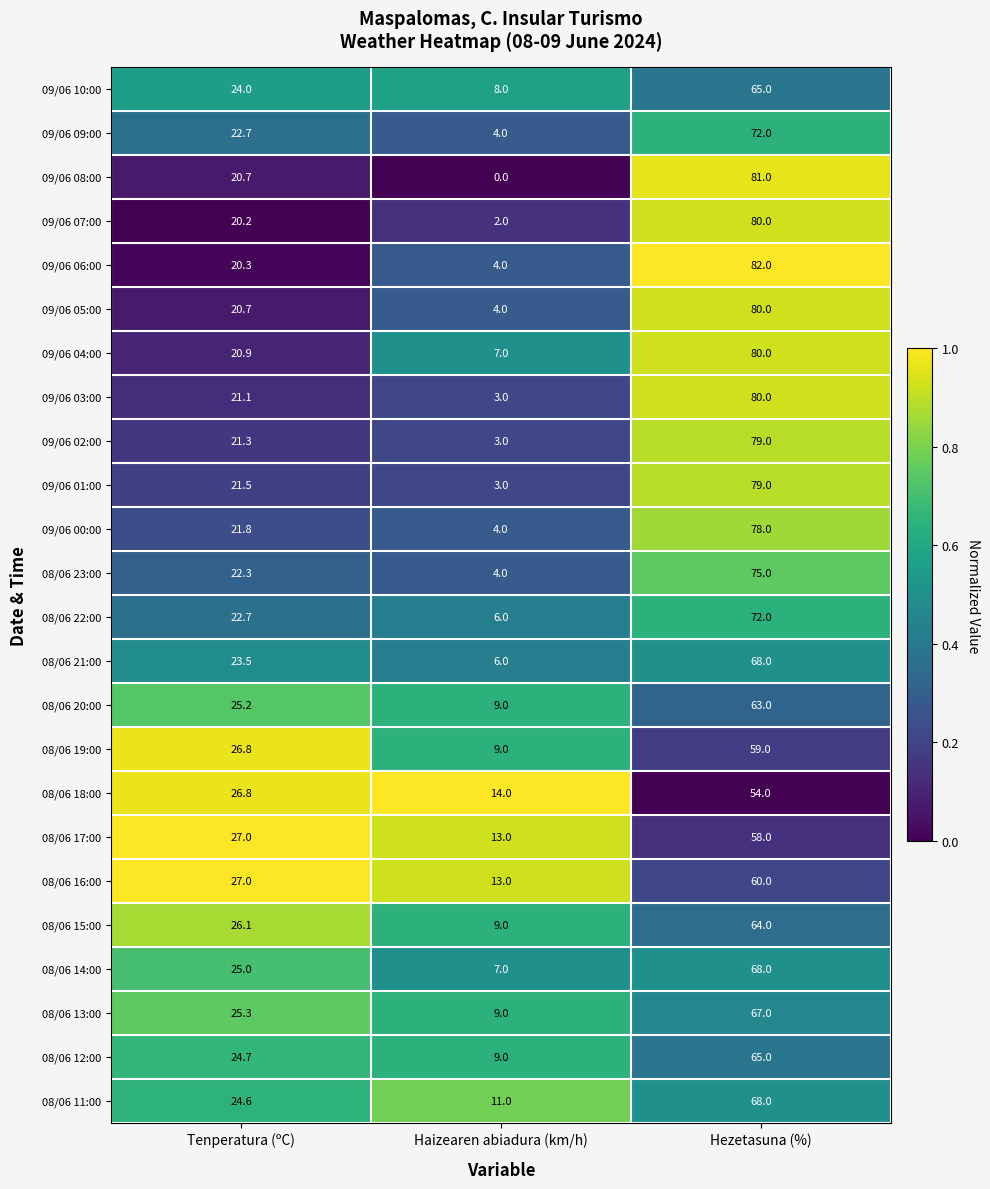

Is it true that 09/06 05:00 equals 80.0 at Hezetasuna (%)?

True